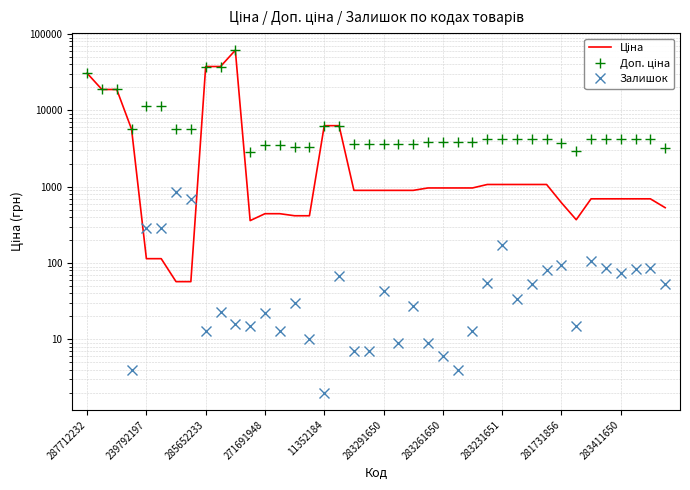

What is the average value of the Доп. ціна series?

8987.2